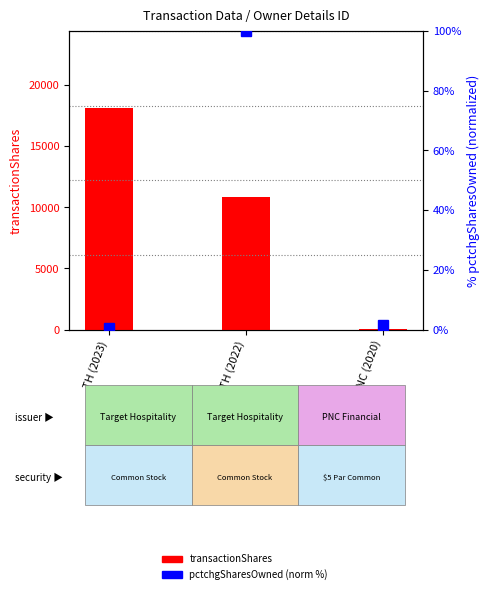

Between TH (2022) and PNC (2020), which series saw the biggest shift?

transactionShares